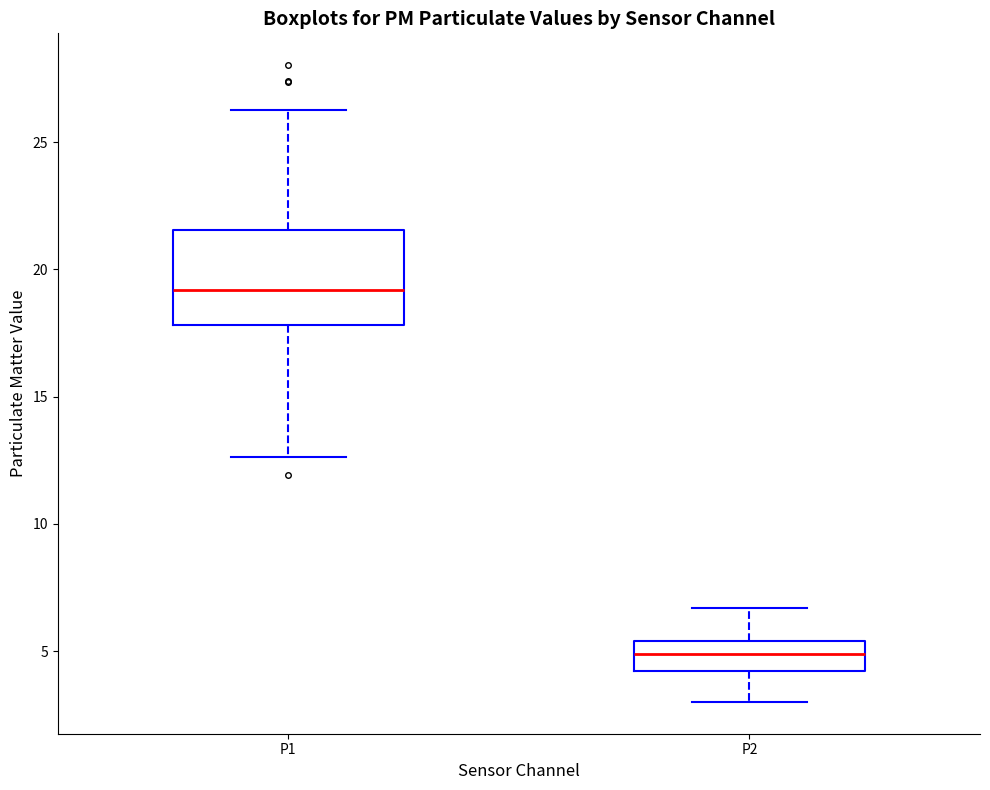

Comparing the boxes themselves (not the whiskers), which one is the tallest?

P1